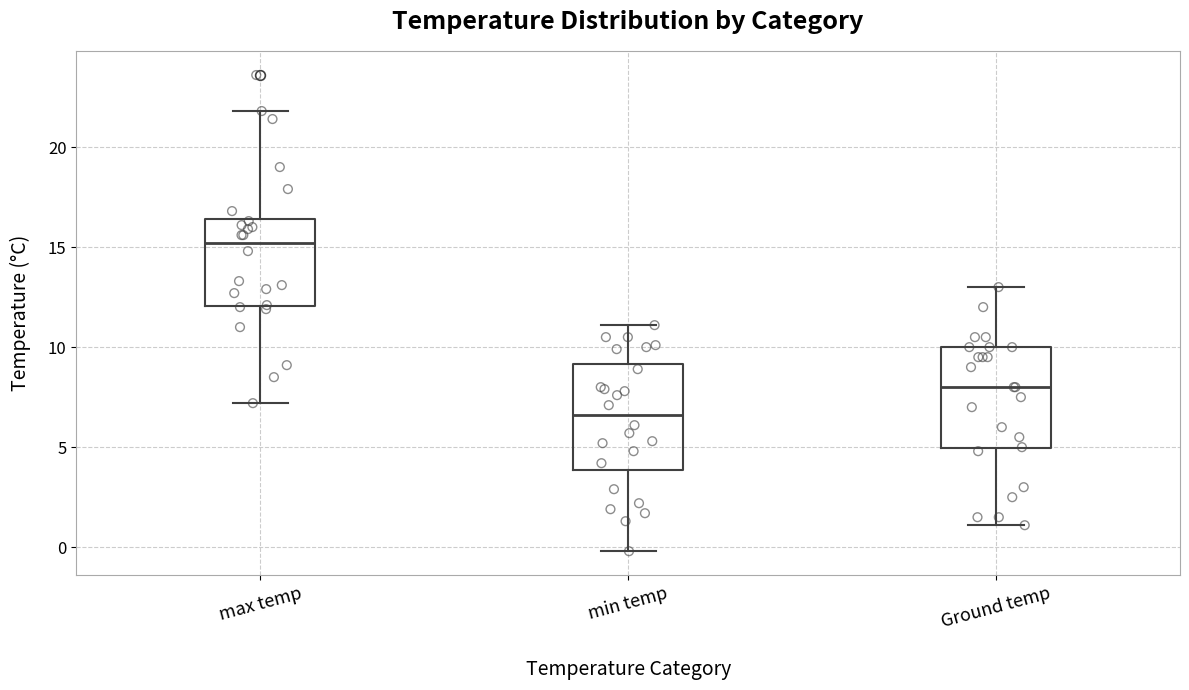

Where is the lower edge of the box for Ground temp on the y-axis? The values are not printed on the chart, so give them approximately, as read against the axis.

5.0